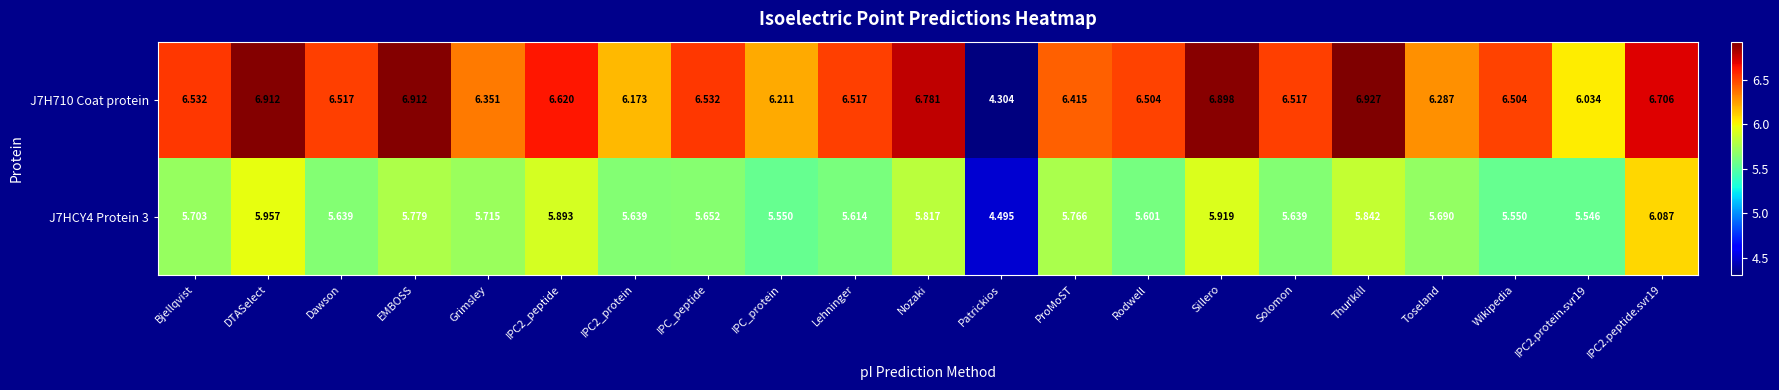

Which label corresponds to the smallest value in the chart?

Patrickios